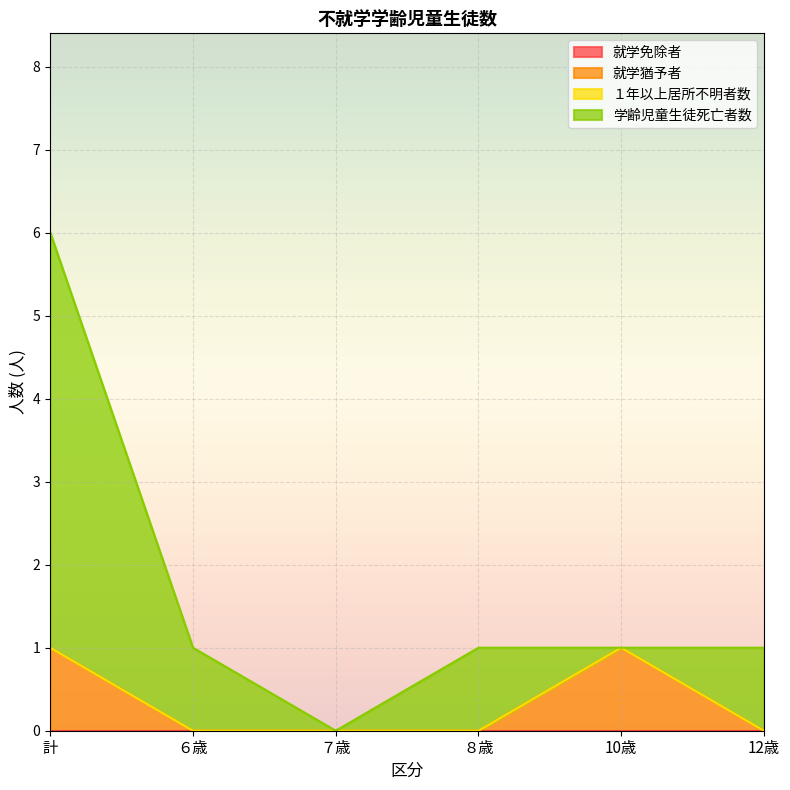

What is the sum of all 就学猶予者 values?

2